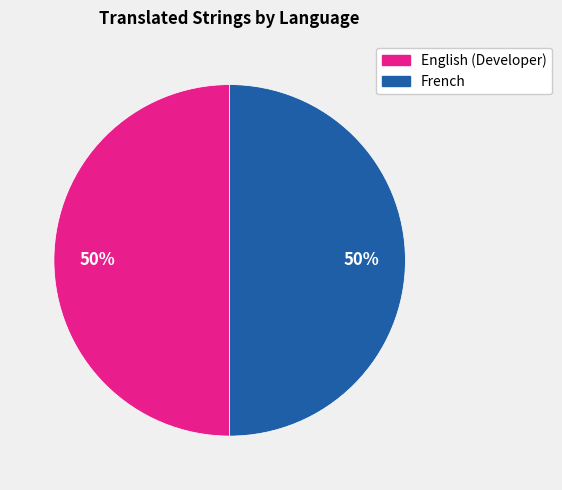

To the nearest percent, what is the difference between the largest and smallest slice percentages?

0%